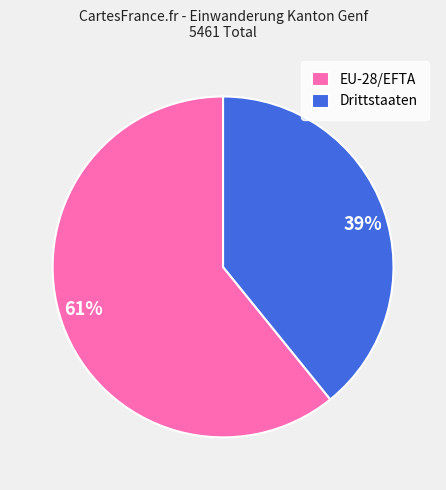

How many slices are in this pie chart?

2